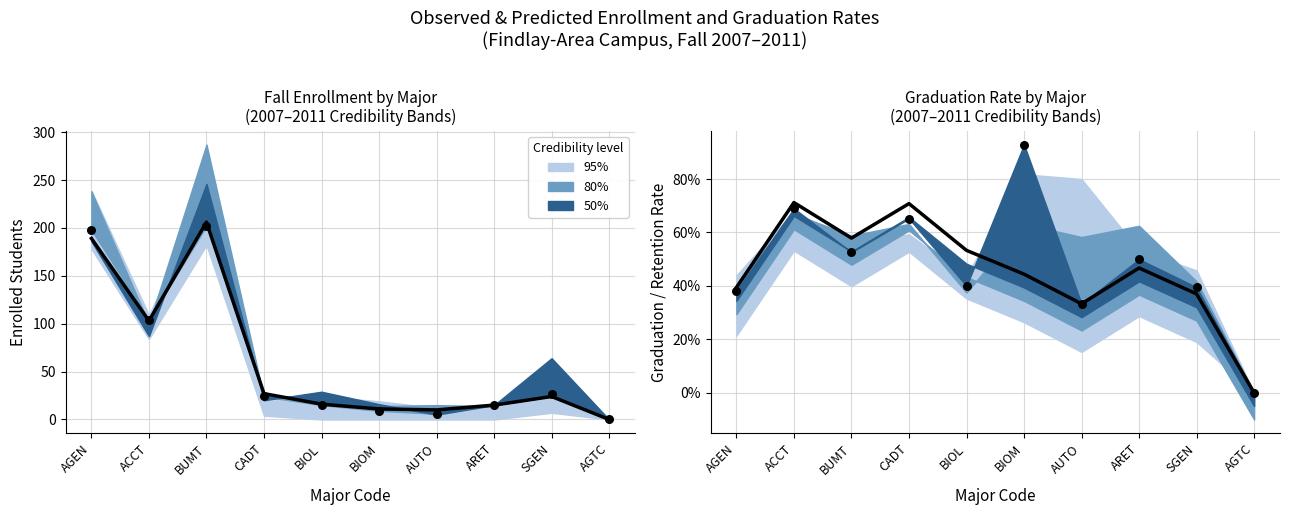

At which category is the sum across all series the highest?

BUMT